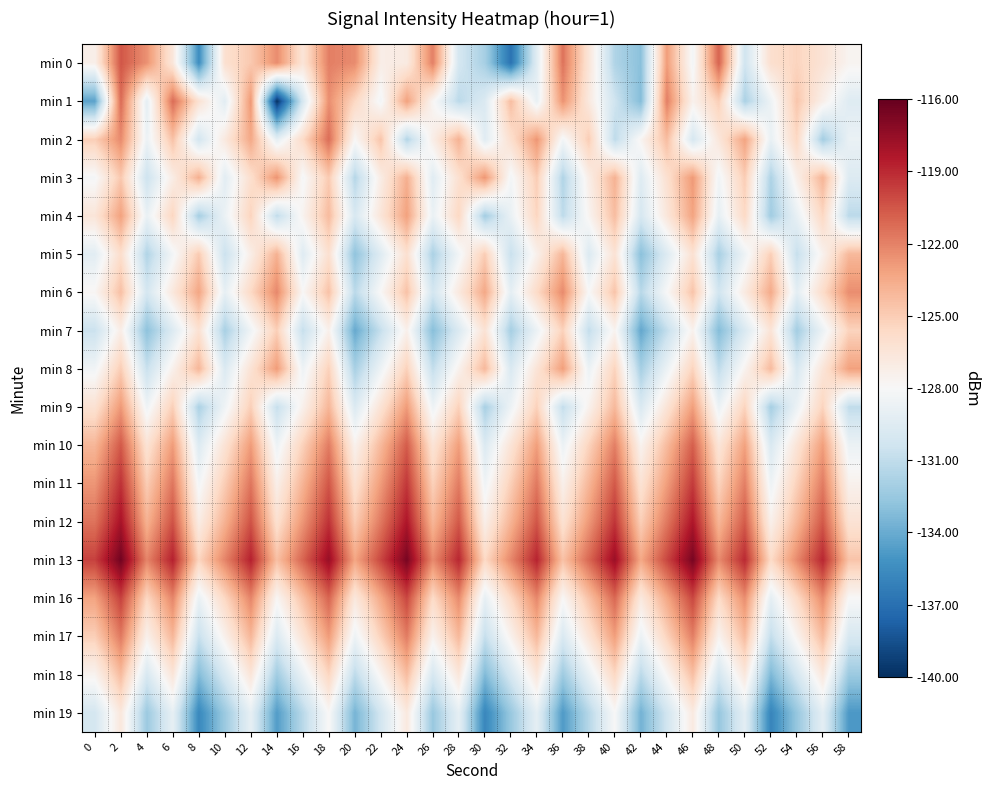

Which has a higher value, 10 or 34?

10